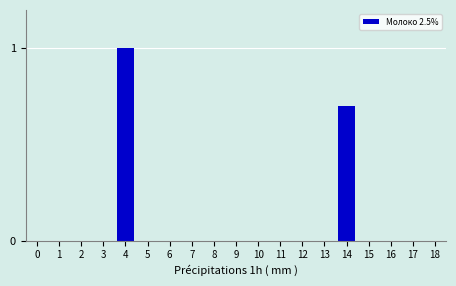

Reading left to right, extract all data points from this chart.

1.0	0.7